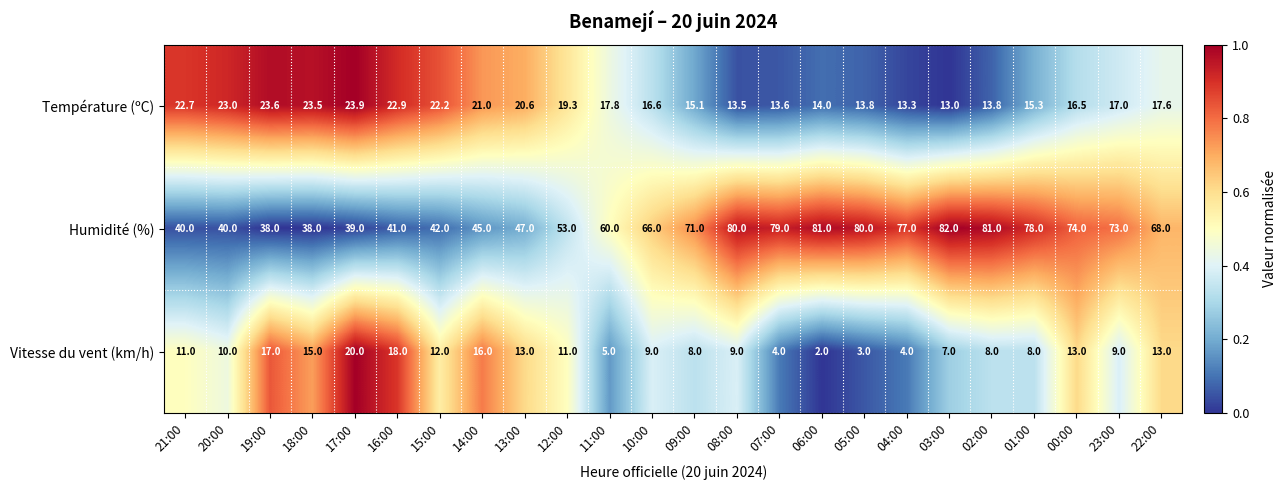

Which series changed the most between 20:00 and 09:00?

Humidité (%)